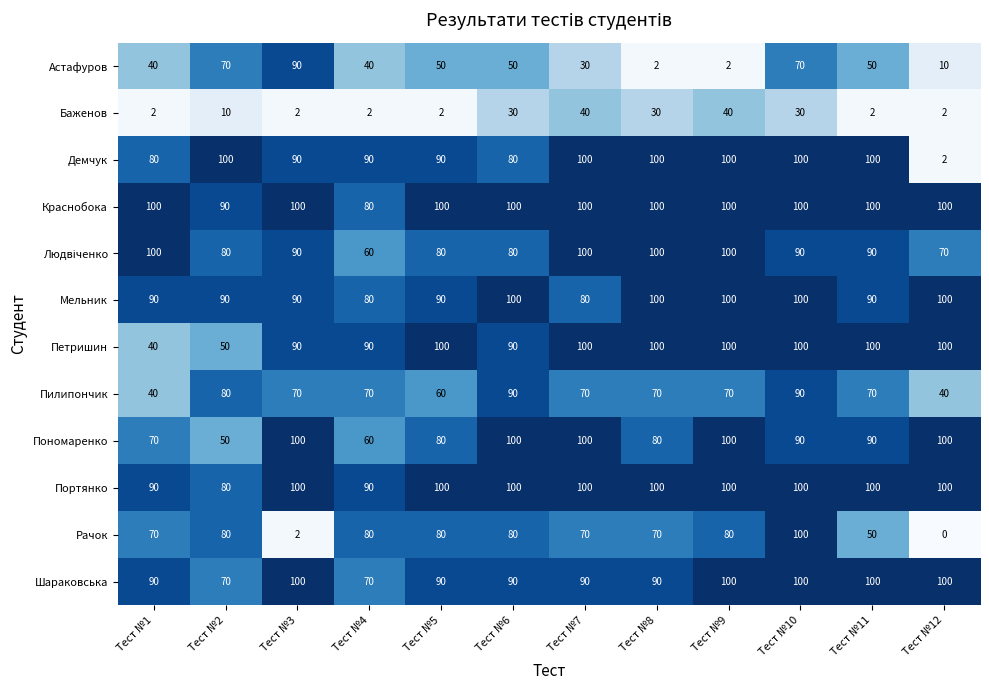

Which series has the largest total across all categories?

Краснобока